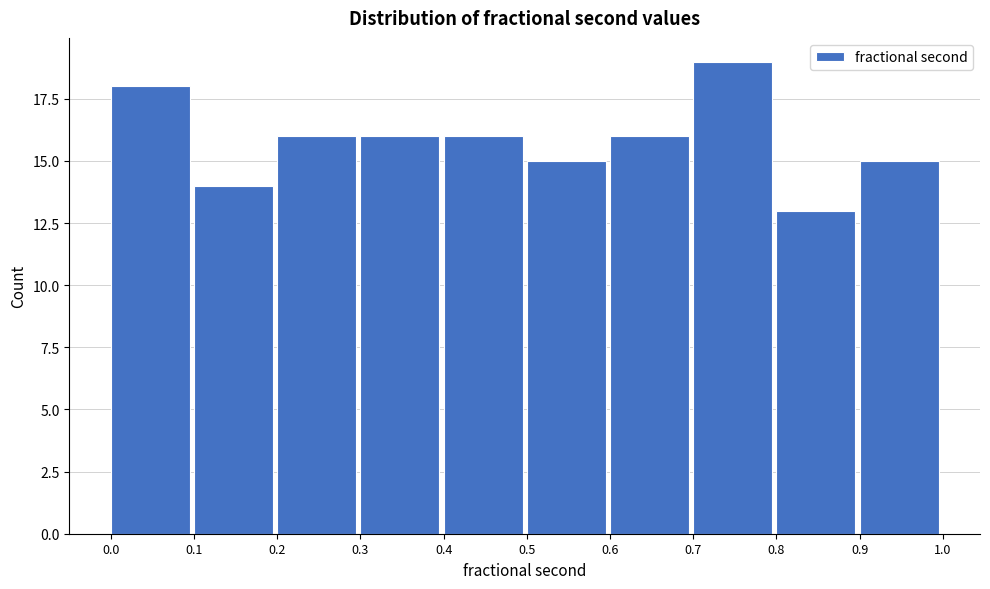

Reading left to right, transcribe this chart: for each bar, give the range it covers on the x-axis and its height. The values are not printed on the chart, so give them approximately, as read against the axis.

0.0 to 0.1: 18
0.1 to 0.2: 14
0.2 to 0.3: 16
0.3 to 0.4: 16
0.4 to 0.5: 16
0.5 to 0.6: 15
0.6 to 0.7: 16
0.7 to 0.8: 19
0.8 to 0.9: 13
0.9 to 1.0: 15